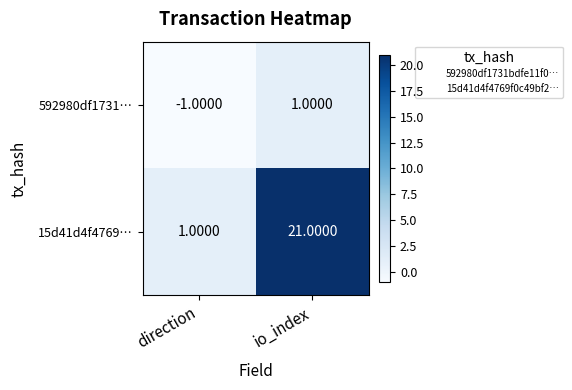

Which label corresponds to the largest value in the chart?

io_index